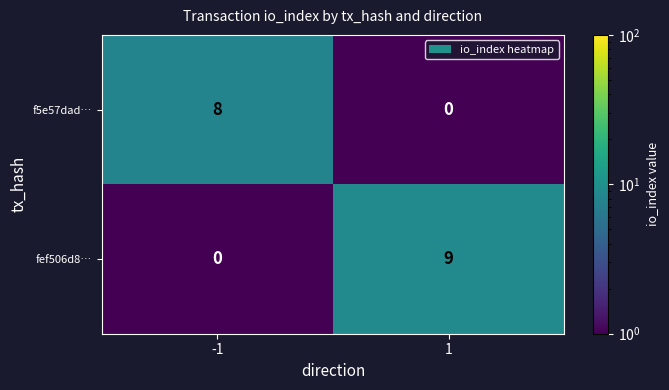

What is the total value across all series at 1?

9